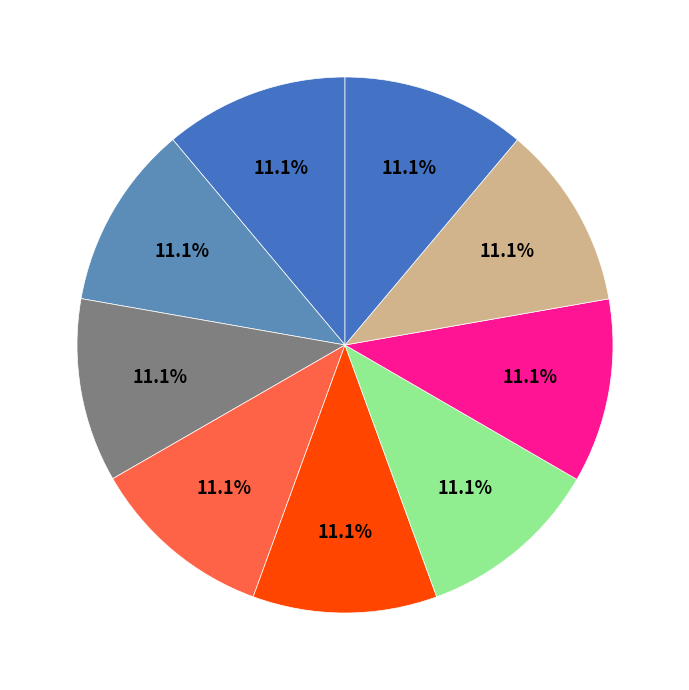

Count the number of slices in the pie.

9